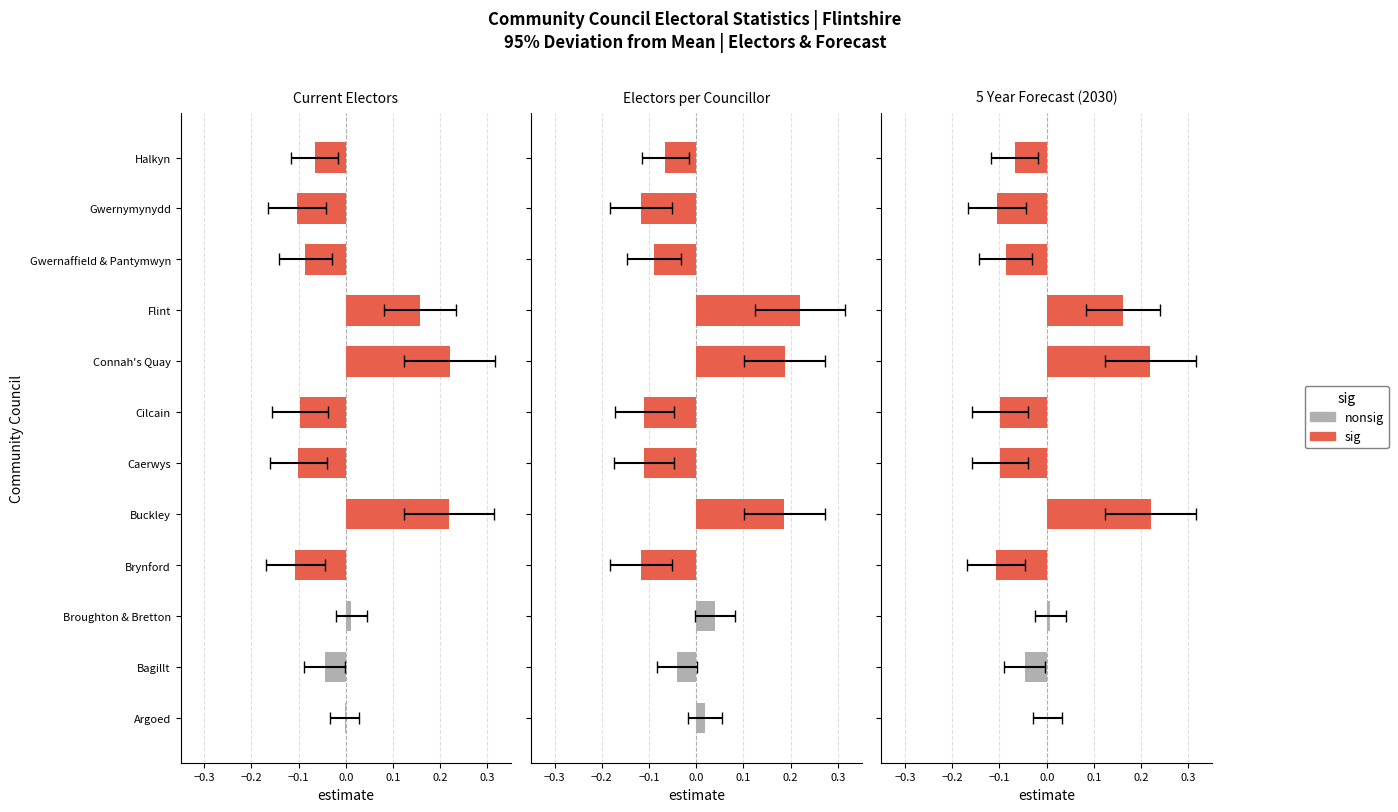

How many values in the 5 Year Forecast (2030) series are below 0?

7